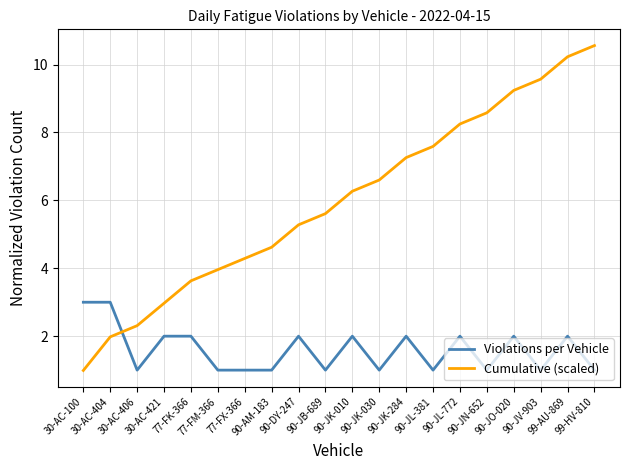

What is the difference between the second highest and second lowest values in the Violations per Vehicle series?

2.0